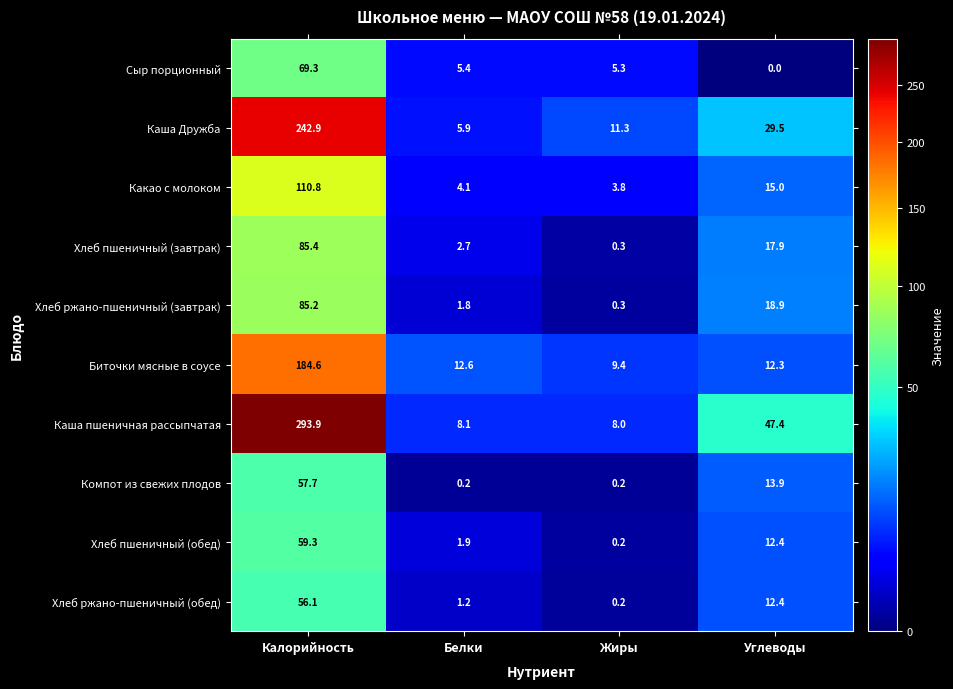

At which category does the chart reach its peak across all series?

Калорийность